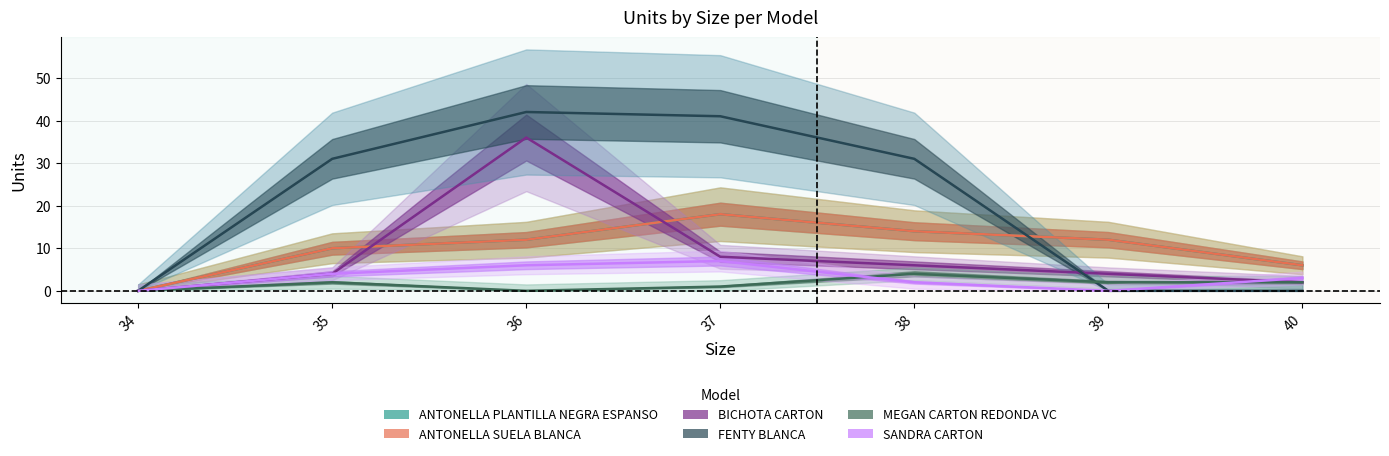

How many times do BICHOTA CARTON and ANTONELLA PLANTILLA NEGRA ESPANSO cross each other?

2